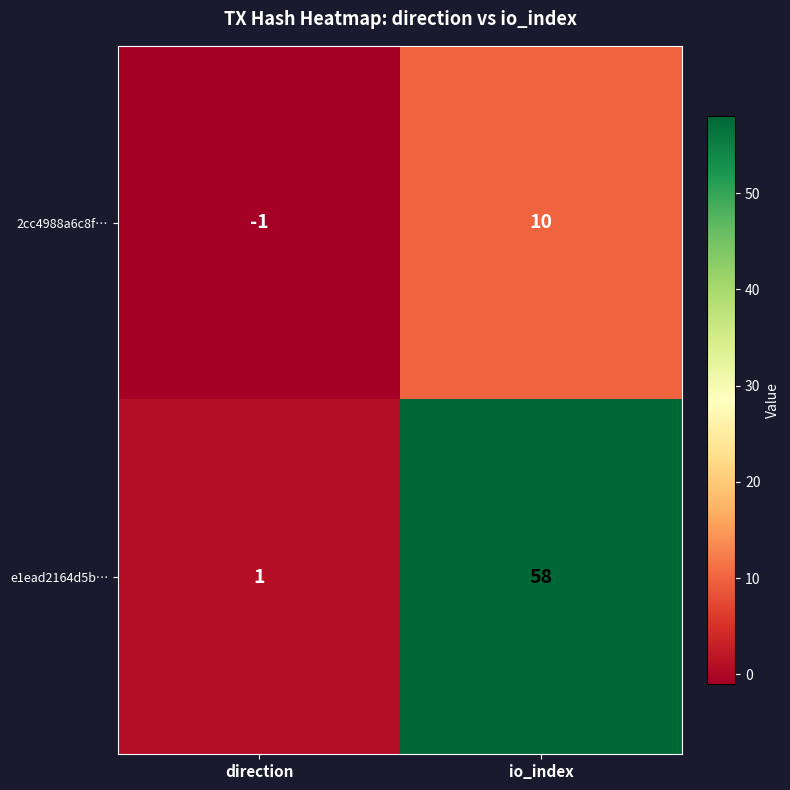

Is it true that 2cc4988a6c8f… equals 16 at io_index?

False